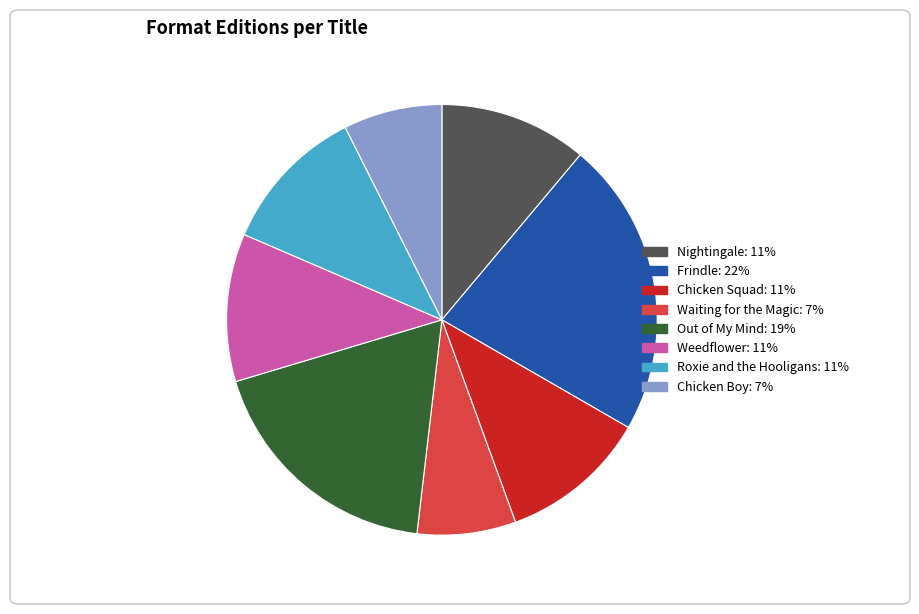

How many slices are in this pie chart?

8